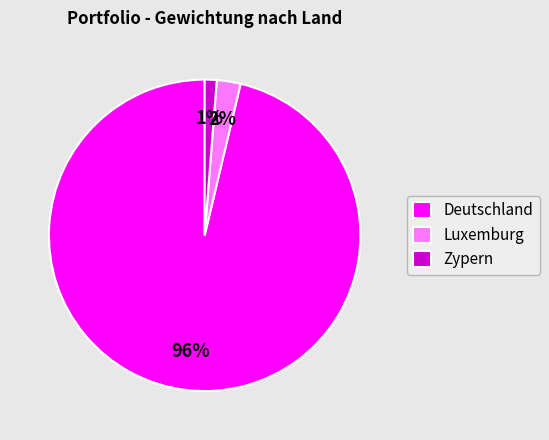

Is it true that Luxemburg is 2% of the pie?

True